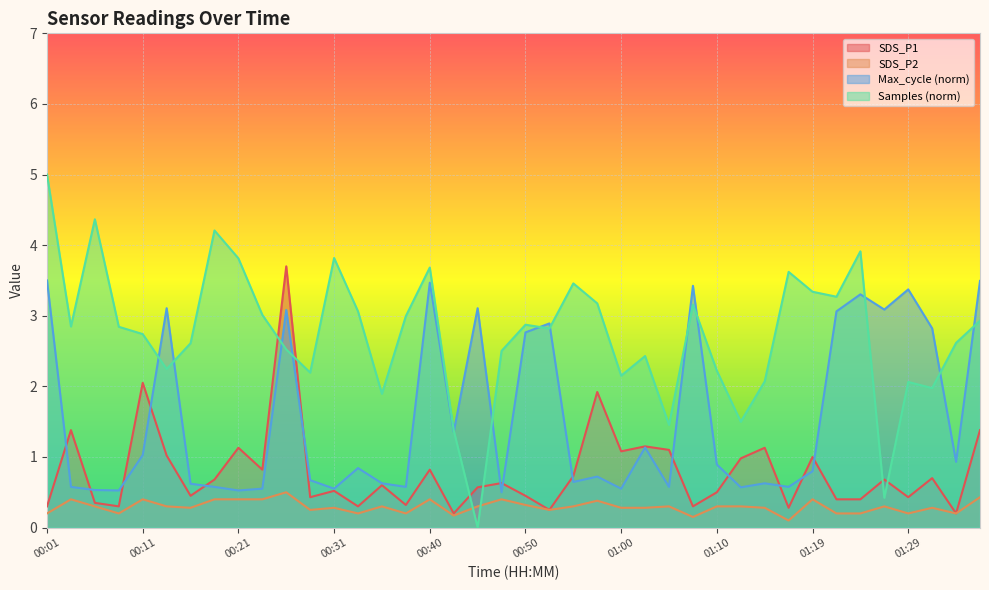

What is the highest value of the SDS_P2 series?

0.5